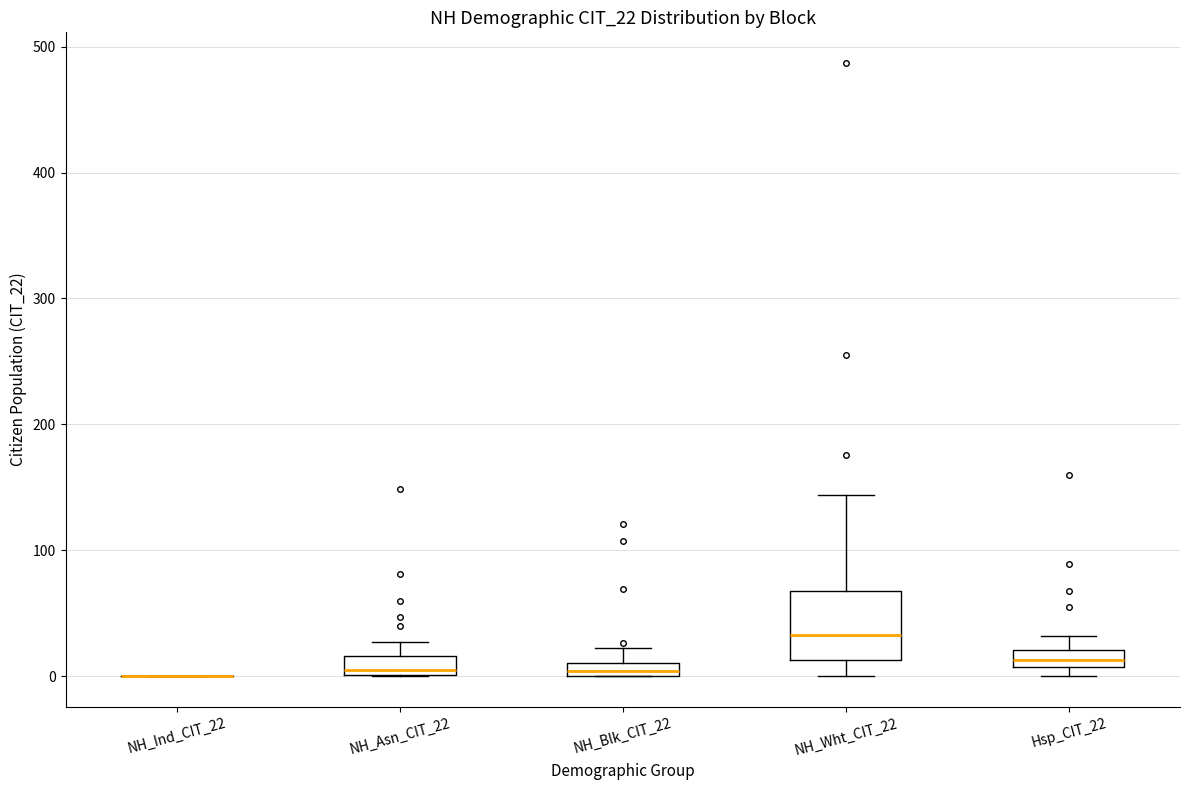

Comparing the boxes themselves (not the whiskers), which one is the tallest?

NH_Wht_CIT_22